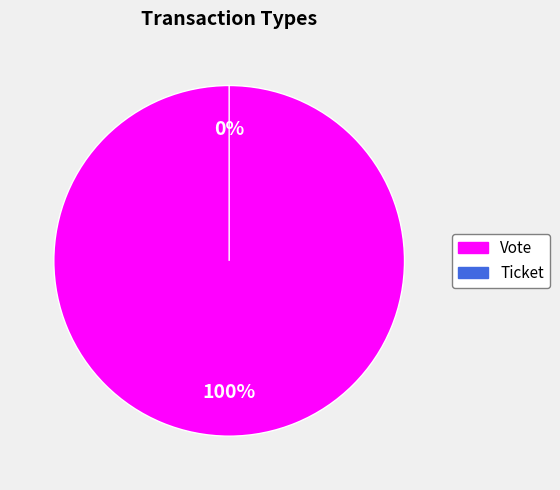

Is there any slice that represents more than half of the pie?

Yes